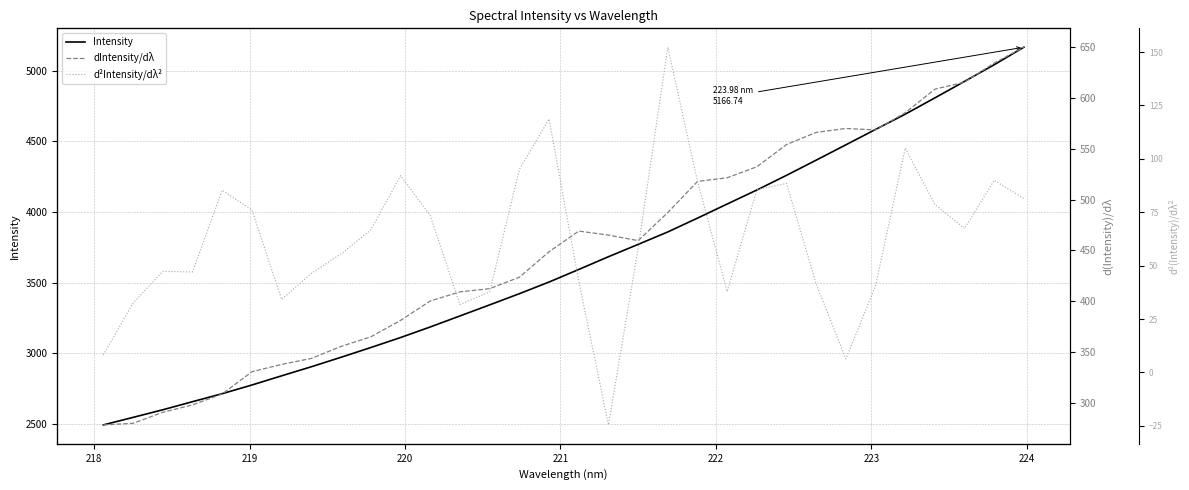

How many lines are shown in the chart?

3